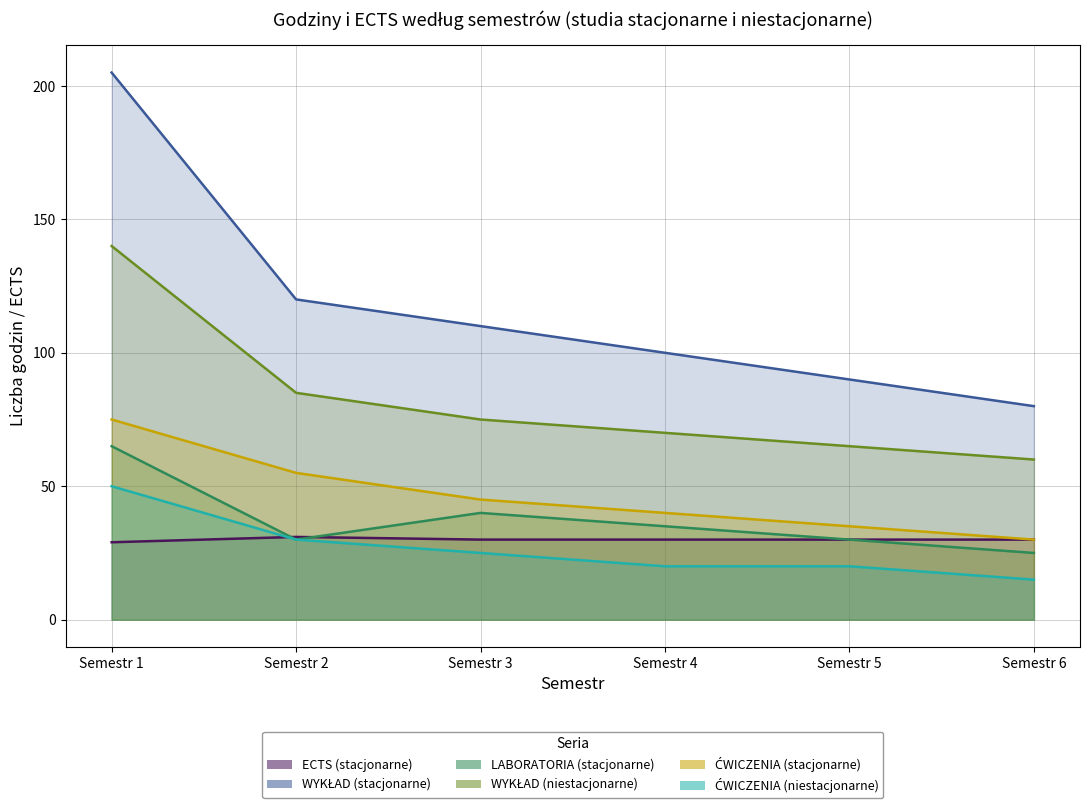

Is the value of WYKŁAD (niestacjonarne) at Semestr 2 greater than the value of WYKŁAD (stacjonarne) at Semestr 1?

No